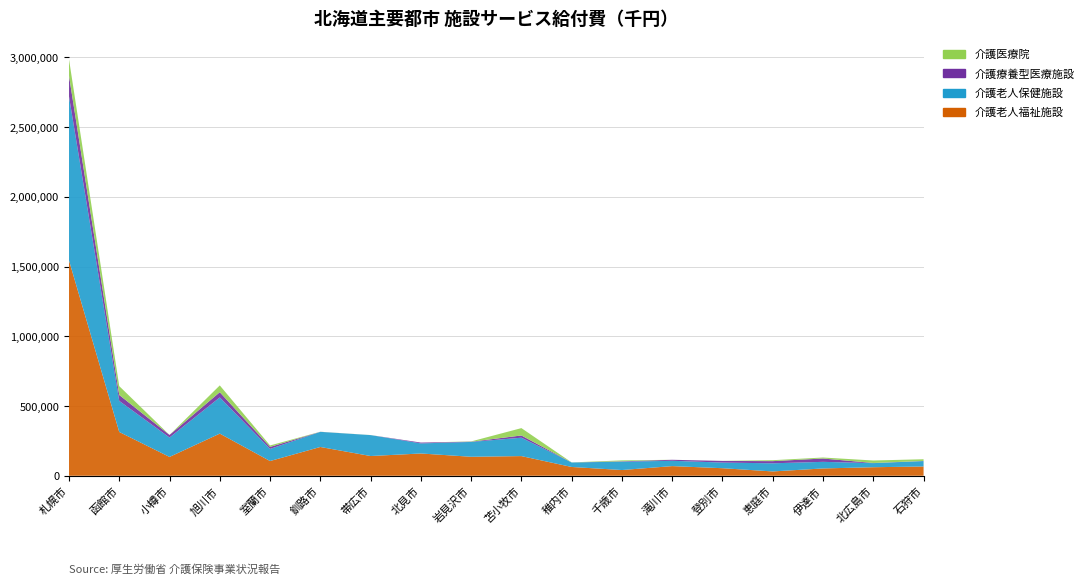

Reading left to right, list all the values displayed in this chart.

介護老人福祉施設: 1544857.5	314056.6	135025.2	302238.4	105571.6	206370.4	141529.9	159724.1	136171.0	141021.8	62976.8	41100.6	69214.4	54105.5	30959.9	52468.3	61168.7	66544.3
介護老人保健施設: 1176212.6	222833.0	139075.6	259527.8	86883.5	108423.5	150089.2	72274.9	106335.1	131826.6	32302.5	59827.2	38188.6	40358.7	58427.4	47259.0	29313.8	38633.7
介護療養型医療施設: 148537.2	42485.5	18637.2	37387.0	14378.1	422.5	0.0	5998.2	1687.1	16014.6	0.0	2761.6	7172.3	11830.2	15519.3	23940.8	1161.7	1048.0
介護医療院: 118092.6	63358.7	-3541.2	48772.5	10487.9	432.1	413.2	0.0	1949.7	52718.1	402.5	6515.3	0.0	498.4	6678.2	7121.0	17834.7	12155.2